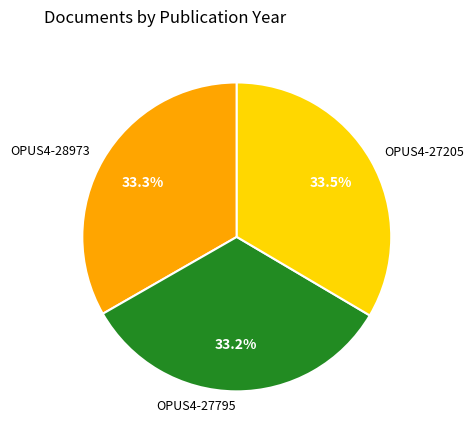

Does OPUS4-27795 represent more than half of the total?

No